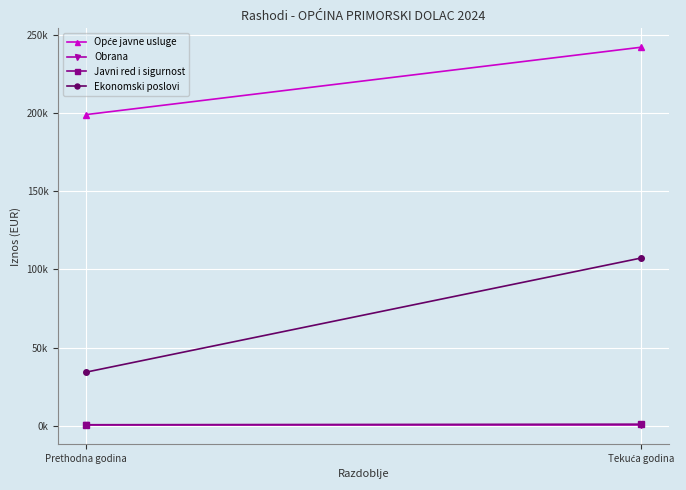

Reading left to right, extract all data points from this chart.

Opće javne usluge: Prethodna godina=198879.8	Tekuća godina=241949.9
Obrana: Prethodna godina=531.2	Tekuća godina=531.2
Javni red i sigurnost: Prethodna godina=750.7	Tekuća godina=1120.0
Ekonomski poslovi: Prethodna godina=34320.4	Tekuća godina=107269.8